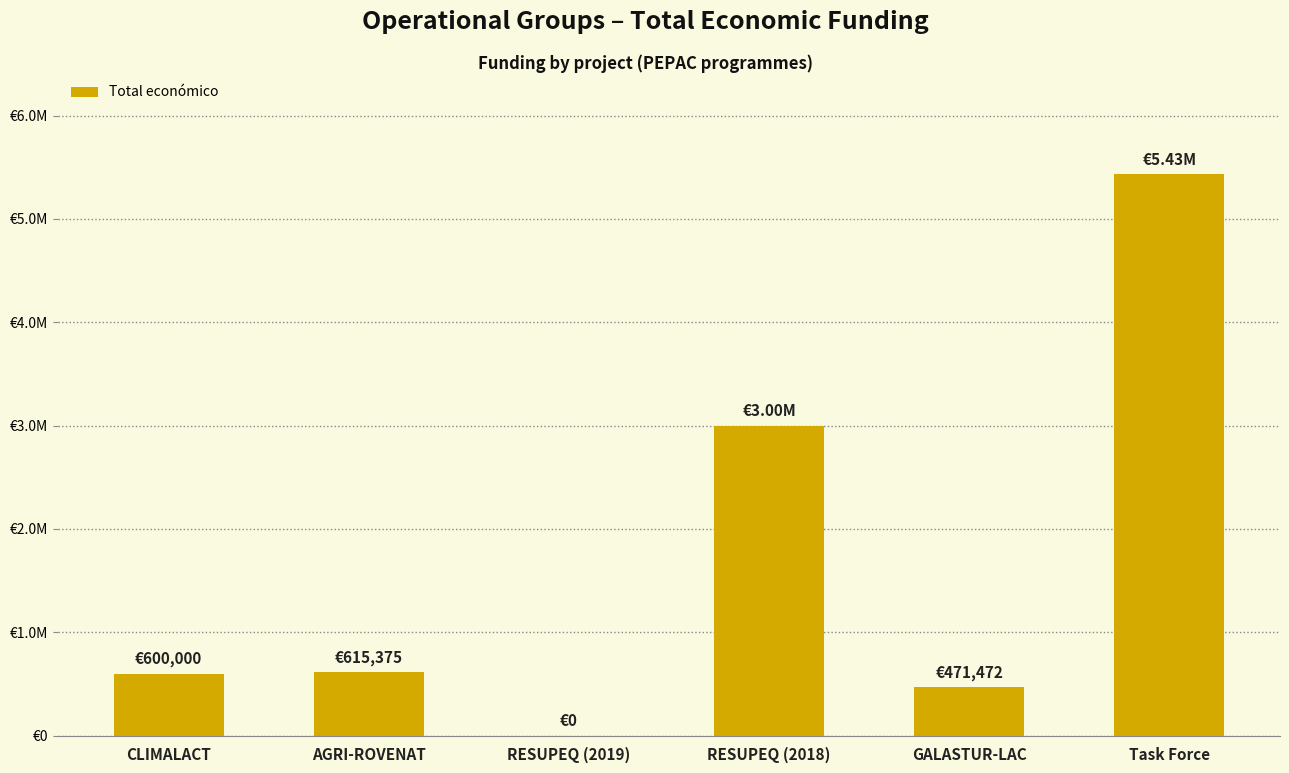

Reading right to left, extract all data points from this chart.

5433552	471472	2999012	0	615375	600000